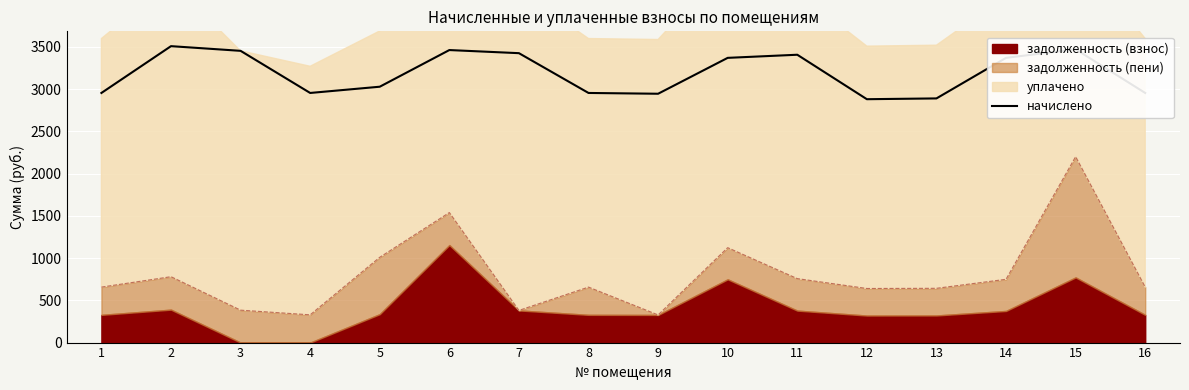

How many points are higher than both their immediate neighbors (excluding endpoints)?

4